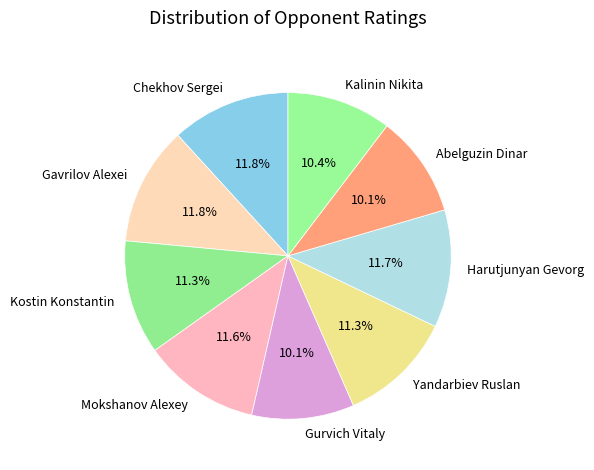

How much of the chart is everything except Gurvich Vitaly?

89.9%